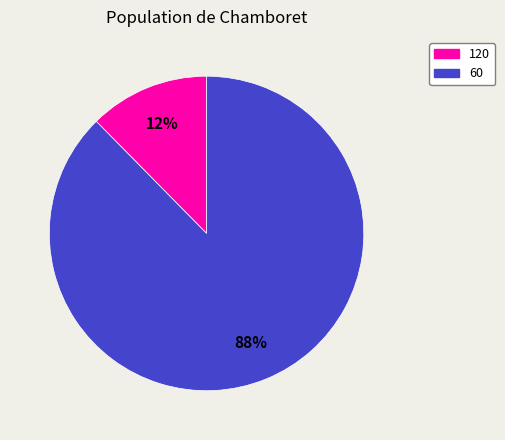

Is there a majority slice in this chart?

Yes